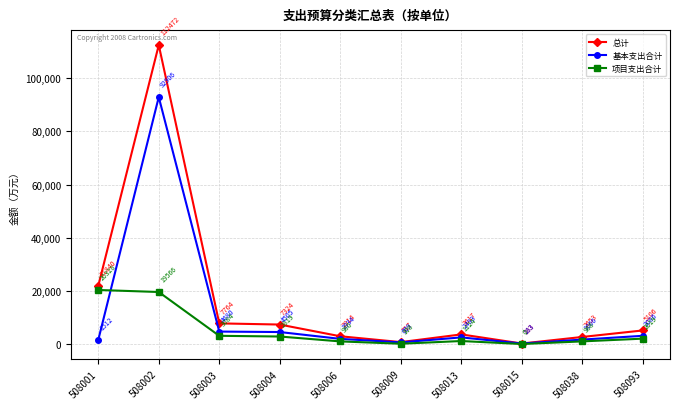

True or false: 基本支出合计 has more than 0 interior local peaks.

True